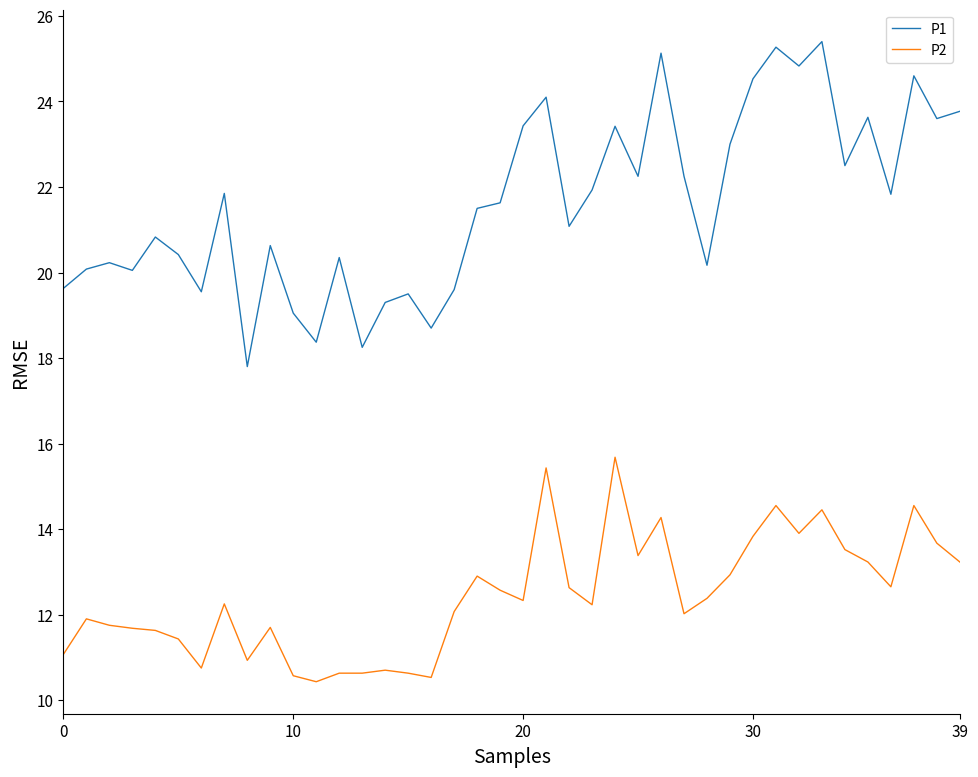

How many series are shown in this chart?

2